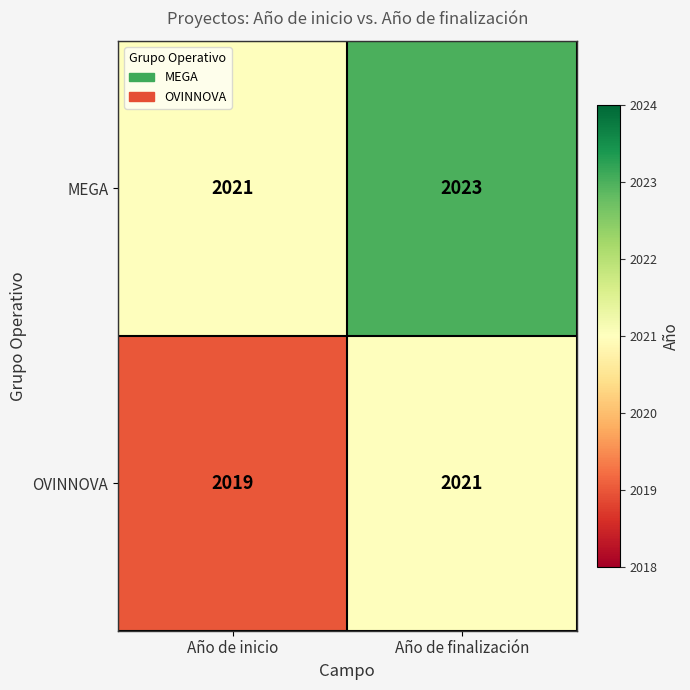

What is the average value of the MEGA series?

2022